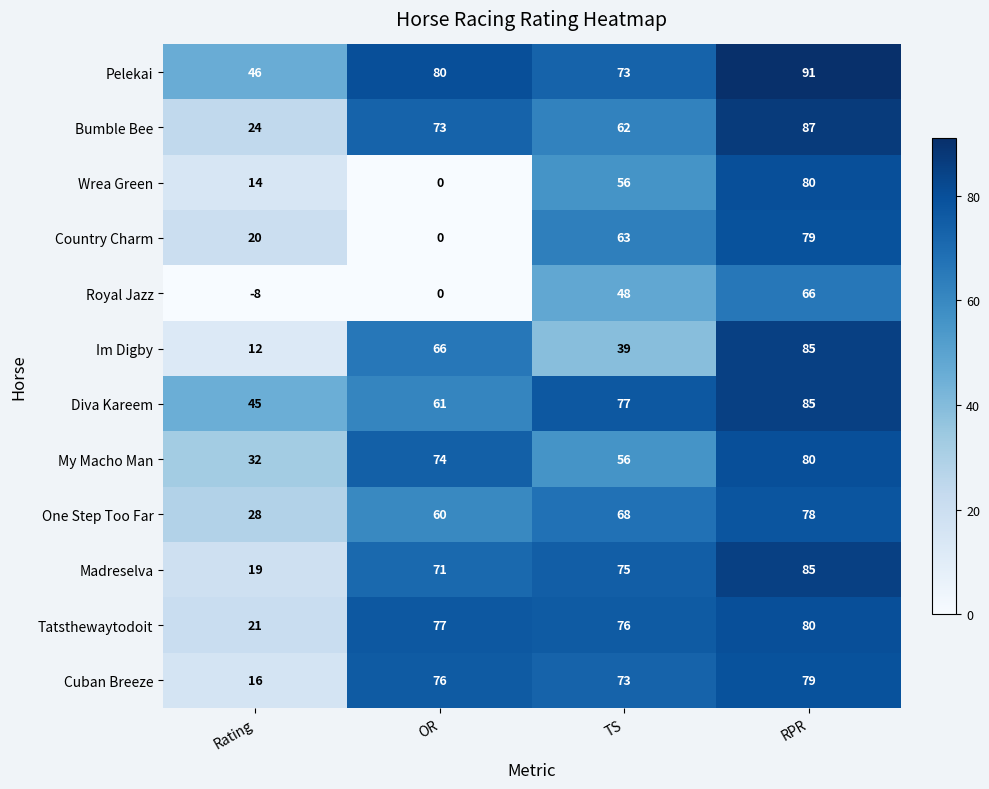

What is the difference between the Im Digby values at RPR and OR?

19